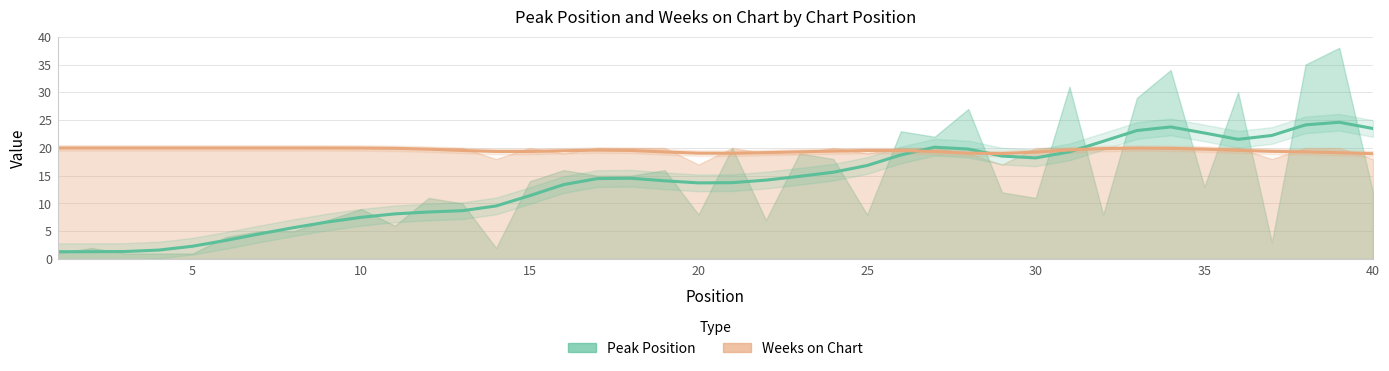

Is it true that Weeks on Chart equals 18 at 37?

True